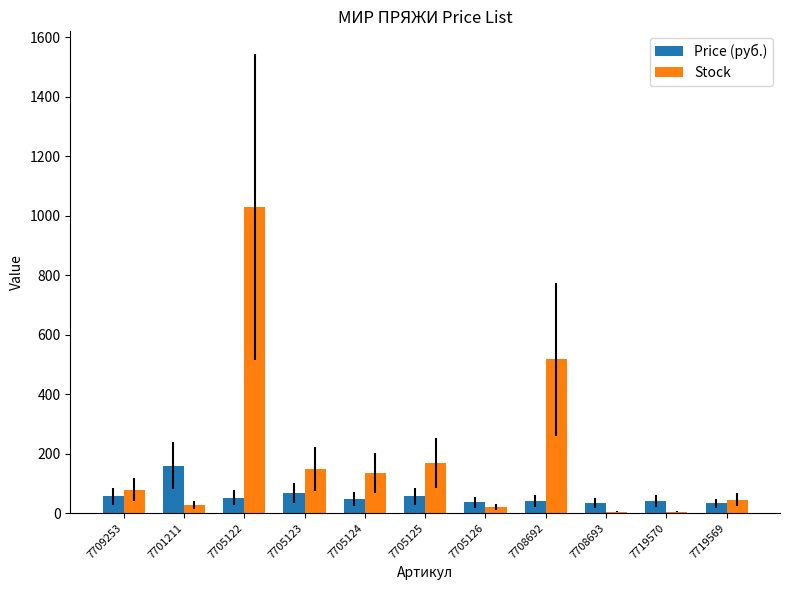

What is the maximum value shown in the chart?

1029.0